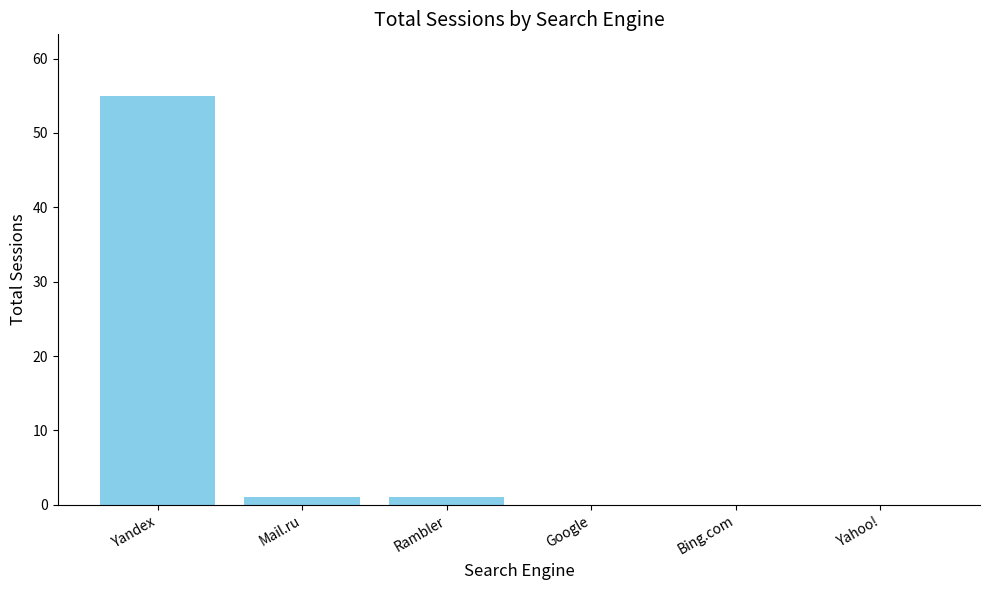

Which category has the highest value across all series?

Yandex